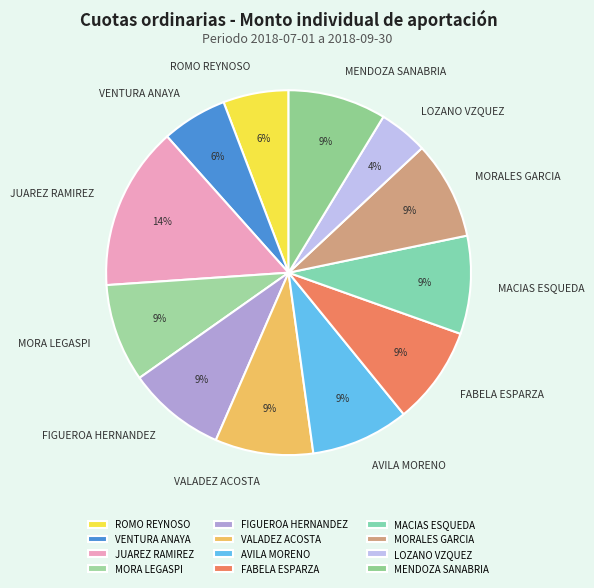

The VALADEZ ACOSTA slice represents 9% of the pie. True or false?

True